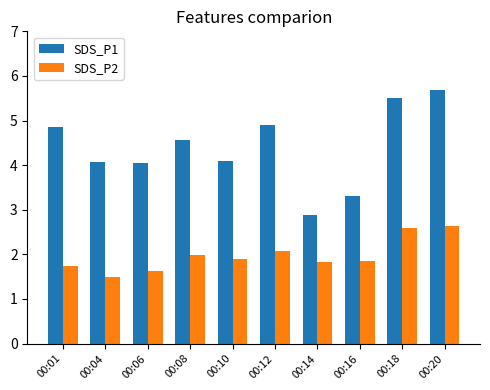

What is the sum of all SDS_P1 values?

43.9